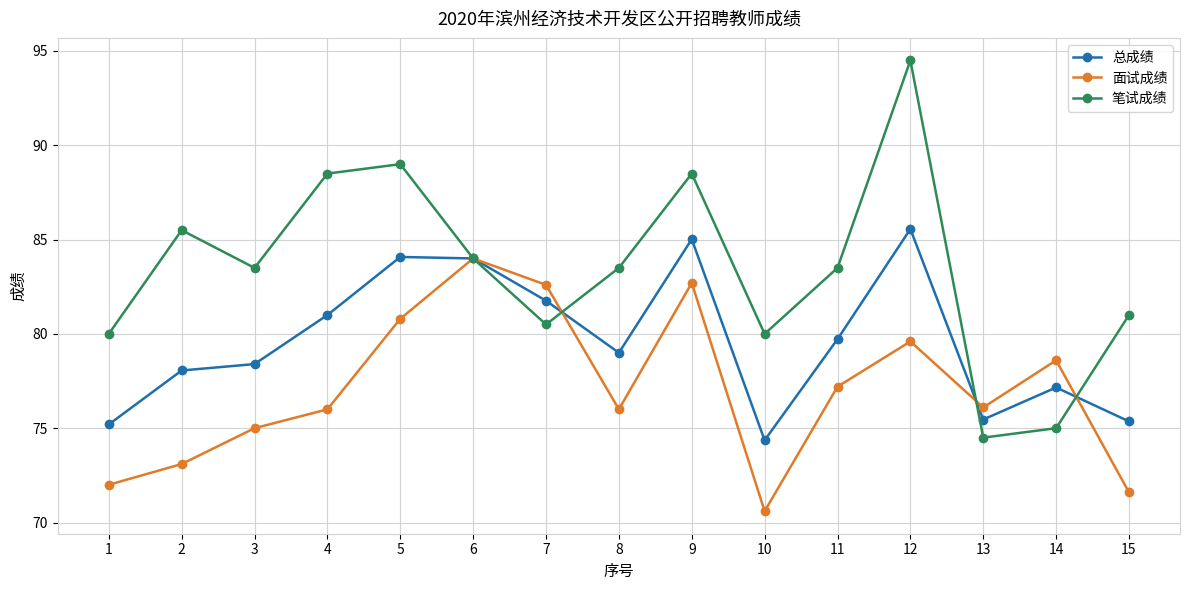

Rank the series at 2 from highest to lowest value.

笔试成绩, 总成绩, 面试成绩